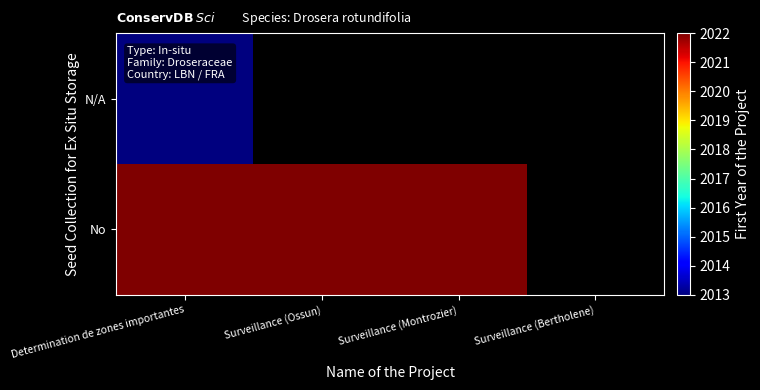

Which label corresponds to the smallest value in the chart?

Determination de zones importantes